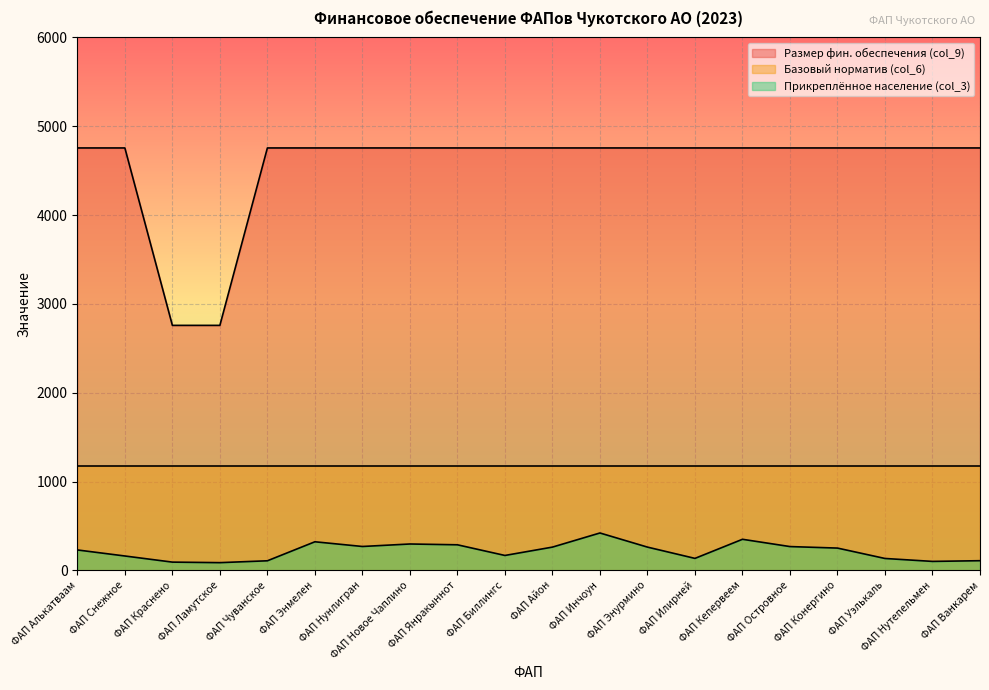

What is the label of the 11th point from the left?

ФАП Айон